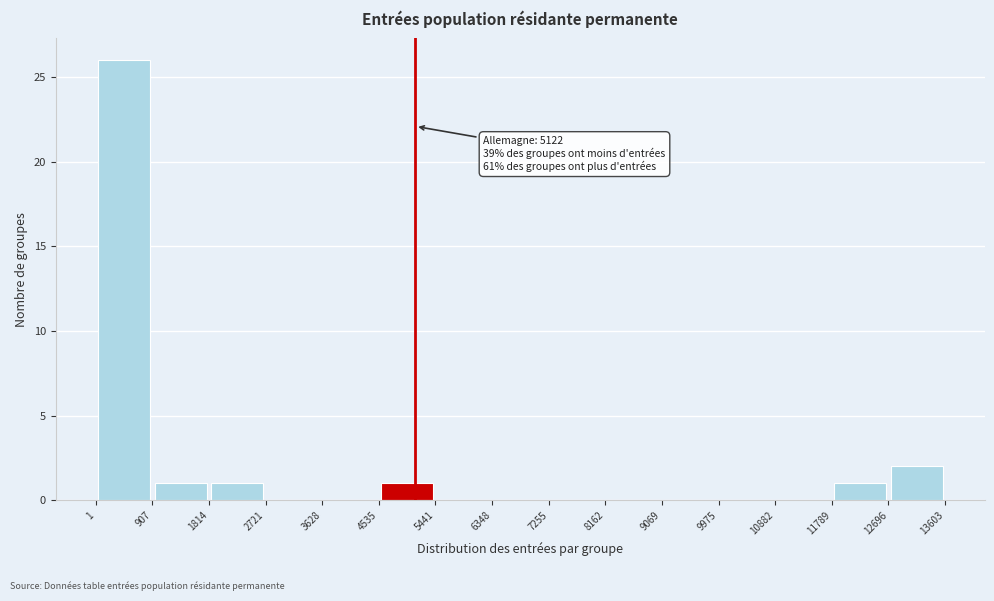

Over which range of the x-axis is the bar tallest?

1 to 907